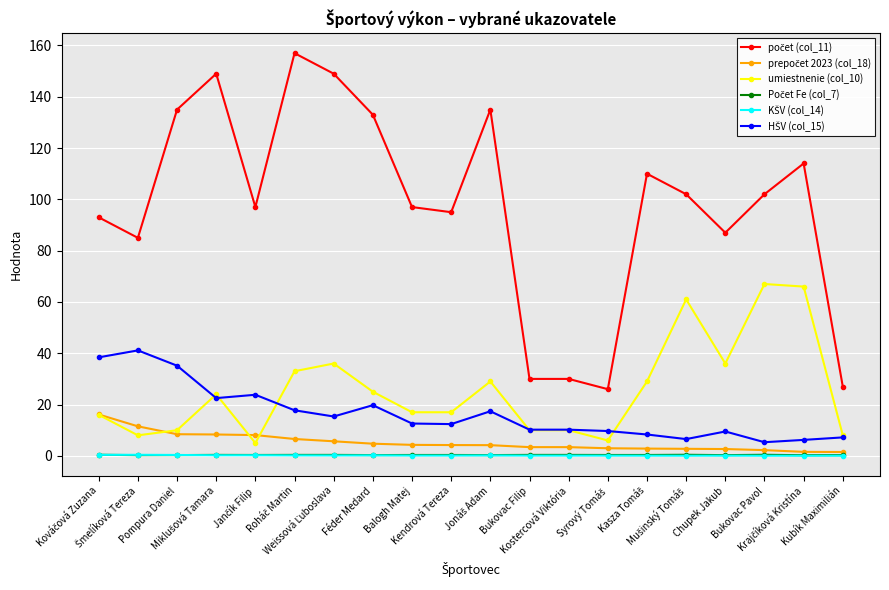

True or false: umiestnenie (col_10) has more than 0 interior local peaks.

True